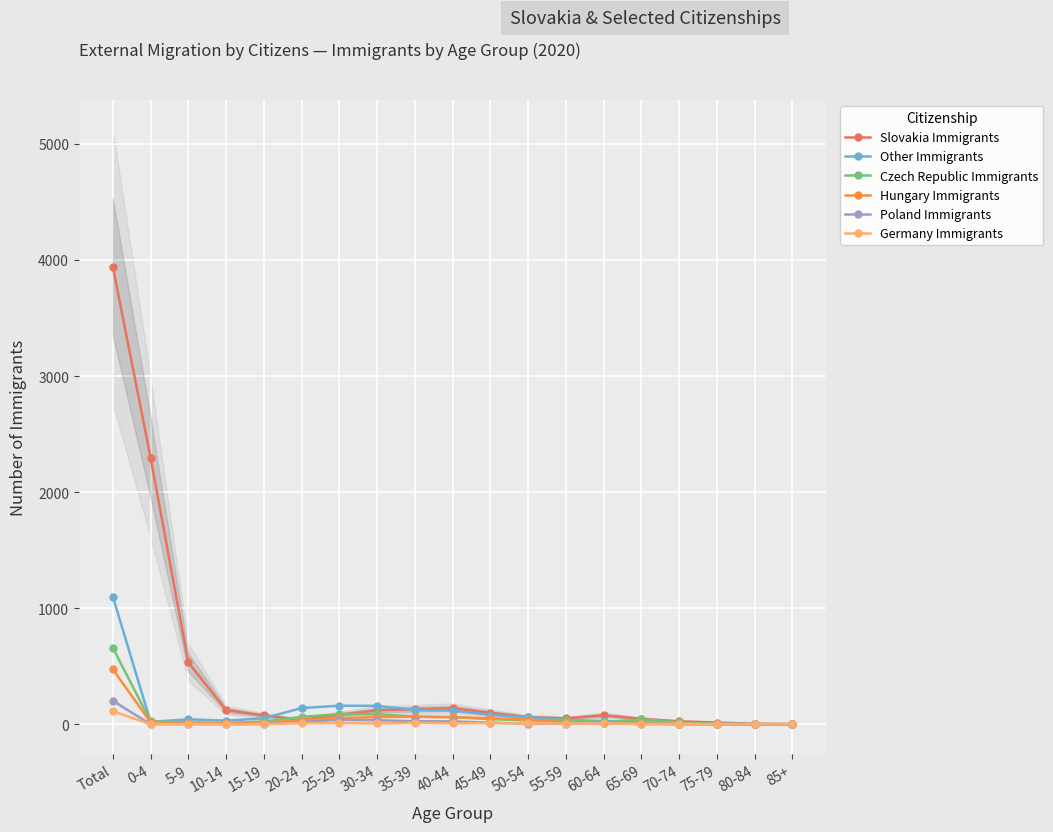

Between 60-64 and 70-74, which is larger?

60-64